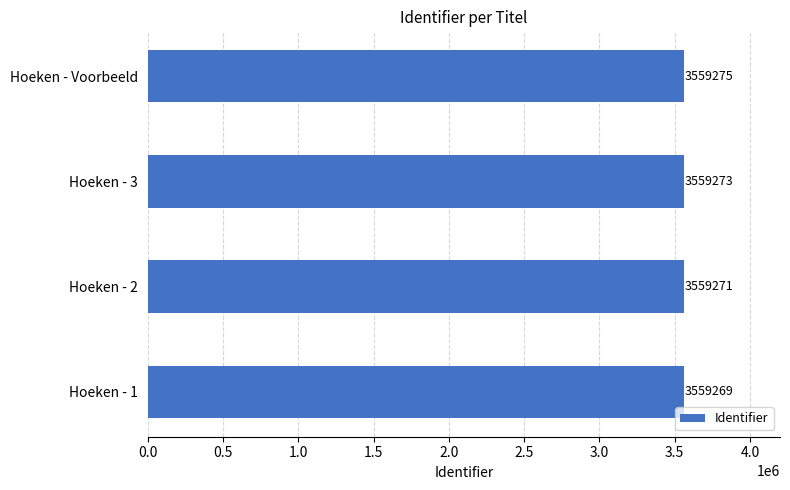

How many values are between 3559271 and 3559275?

3